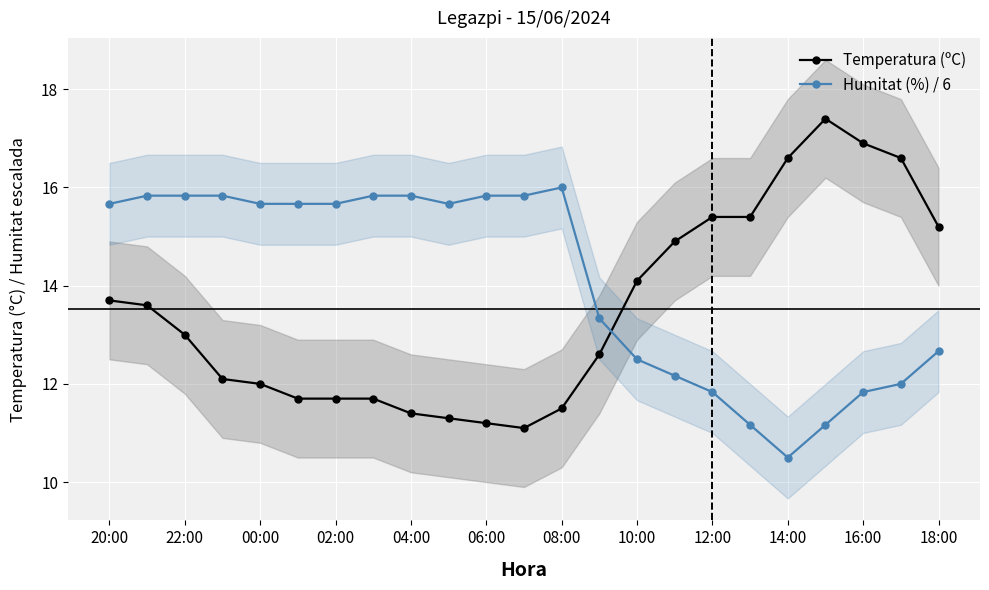

True or false: Humitat (%) / 6 has more than 0 points higher than both neighbors.

True